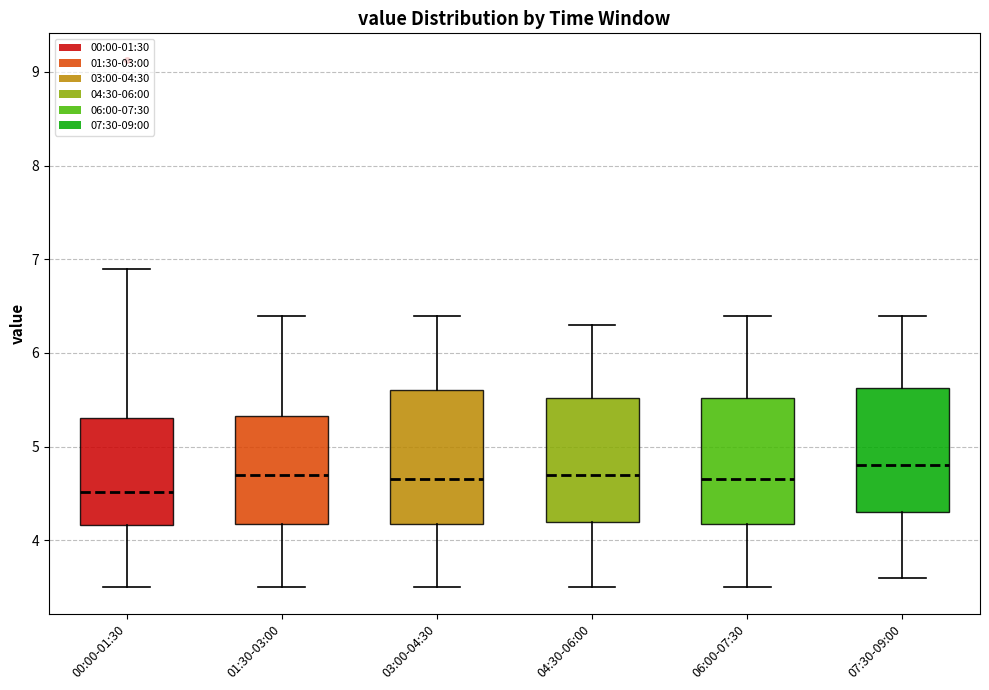

Reading left to right, read every box against the y-axis: the position of its median line, the range the box covers, and the ends of its whiskers. The values are not printed on the chart, so give them approximately, as read against the axis.

00:00-01:30: median 4.5, box 4.2 to 5.3, whiskers 3.5 to 6.9
01:30-03:00: median 4.7, box 4.2 to 5.3, whiskers 3.5 to 6.4
03:00-04:30: median 4.7, box 4.2 to 5.6, whiskers 3.5 to 6.4
04:30-06:00: median 4.7, box 4.2 to 5.5, whiskers 3.5 to 6.3
06:00-07:30: median 4.7, box 4.2 to 5.5, whiskers 3.5 to 6.4
07:30-09:00: median 4.8, box 4.3 to 5.6, whiskers 3.6 to 6.4